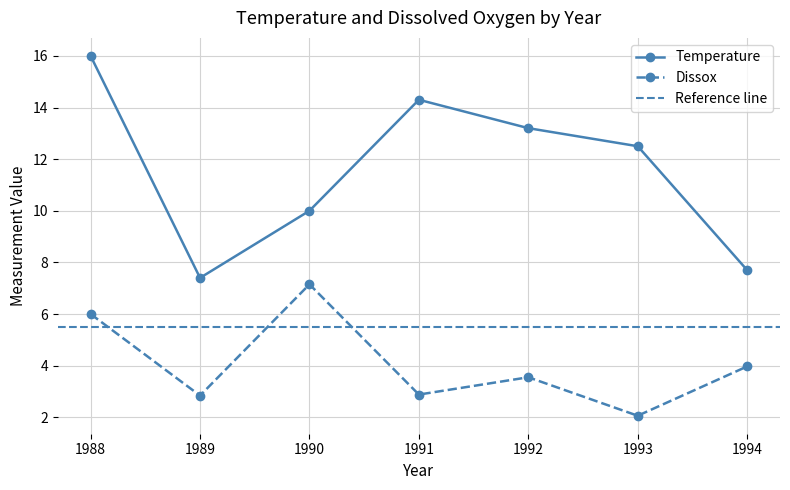

What is the smallest value displayed?

2.1